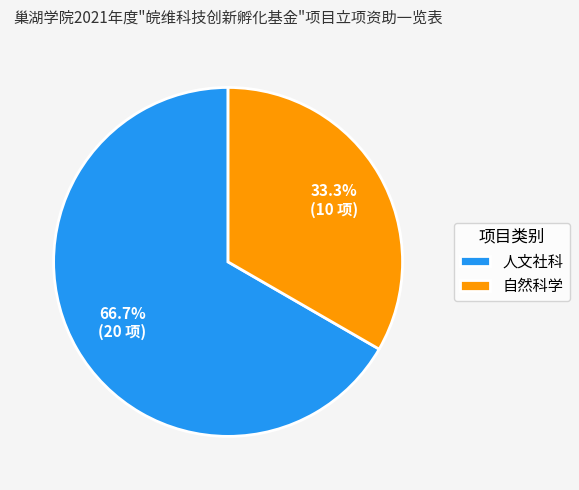

What is the majority slice?

人文社科